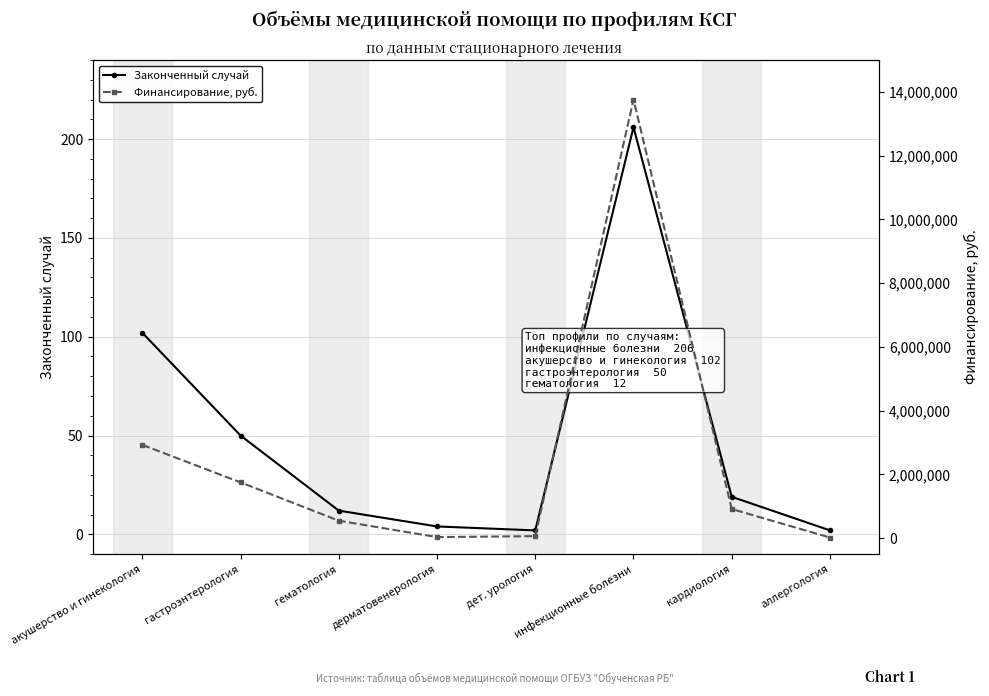

What is the highest value of the Финансирование, руб. series?

13760129